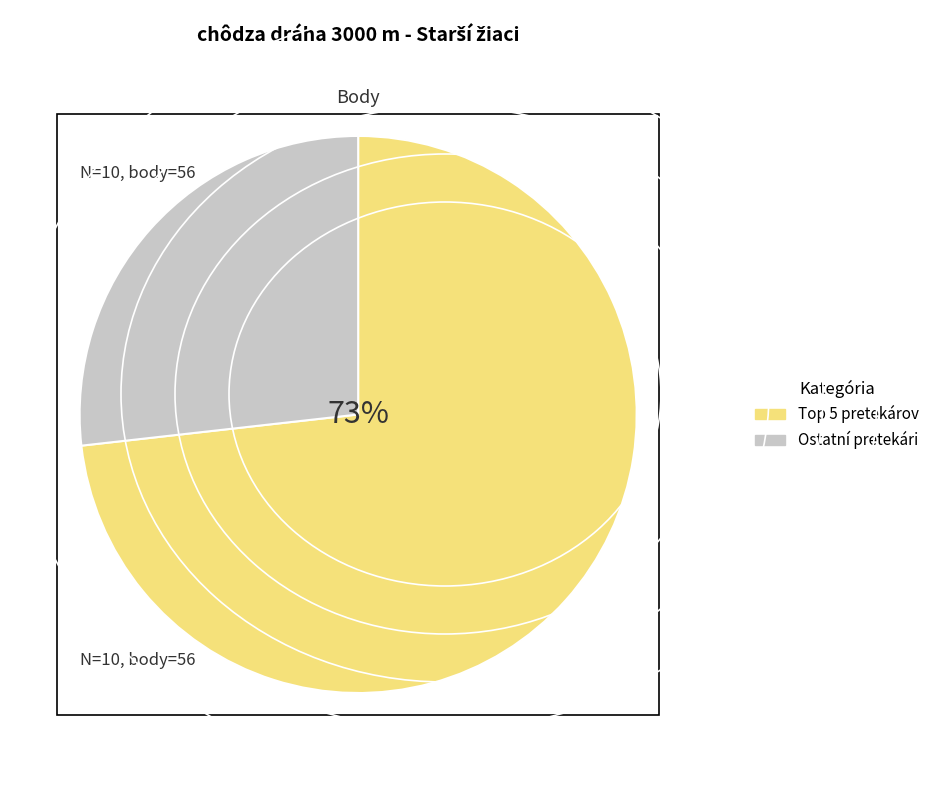

Rank the categories by value from highest to lowest.

Top 5 pretekárov, Ostatní pretekári